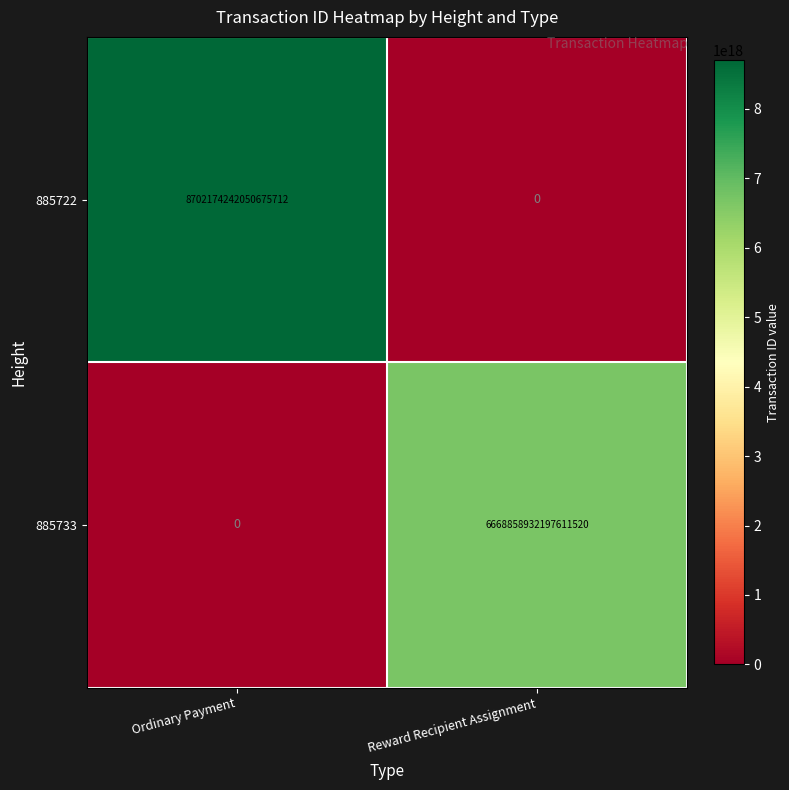

Which series has the largest range (max minus min)?

885722